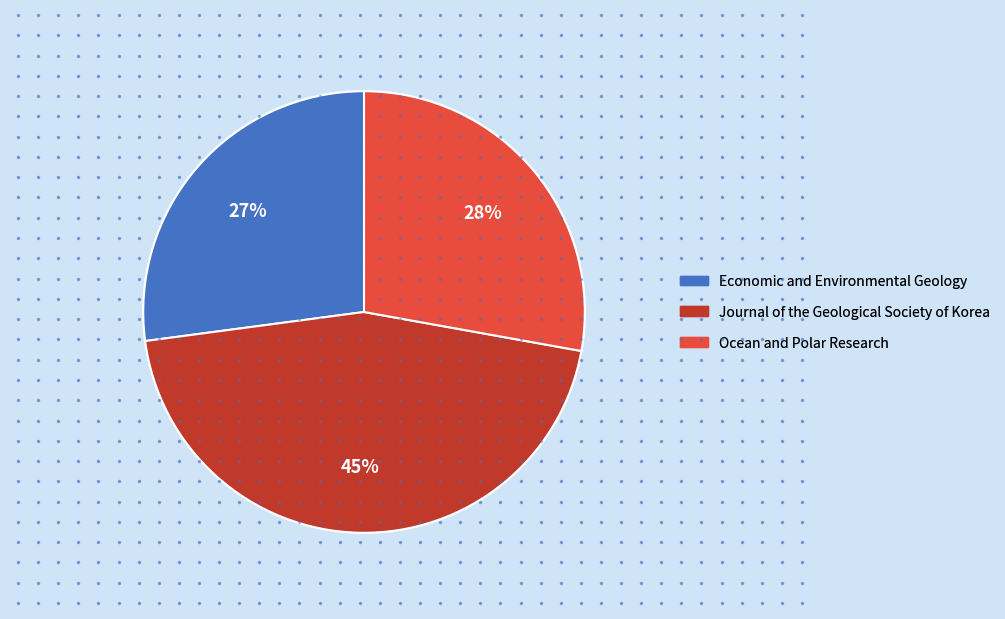

Combined, do Journal of the Geological Society of Korea and Ocean and Polar Research account for over 50%?

Yes